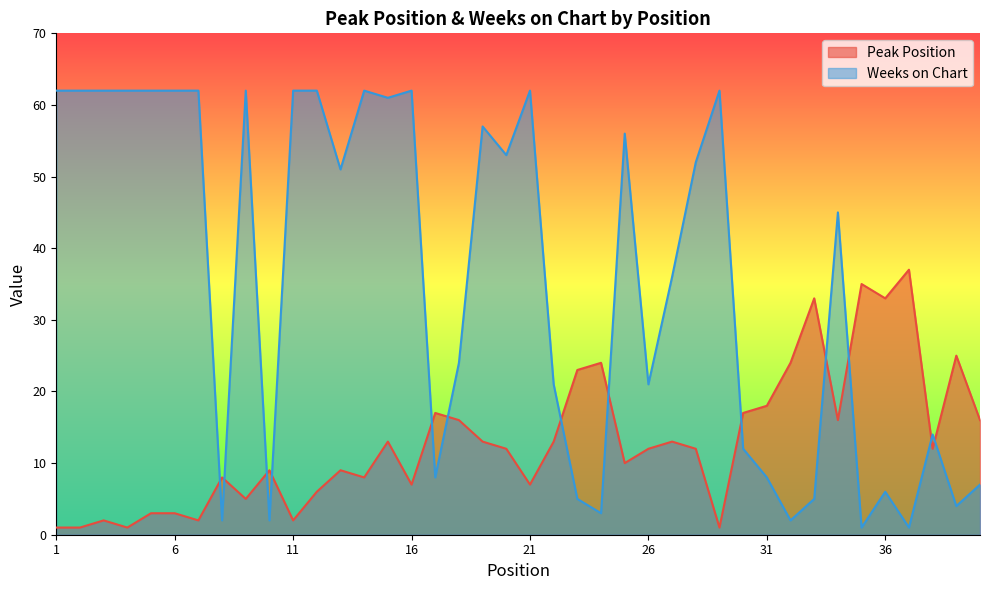

What is the difference between the highest and lowest values at 21?

55